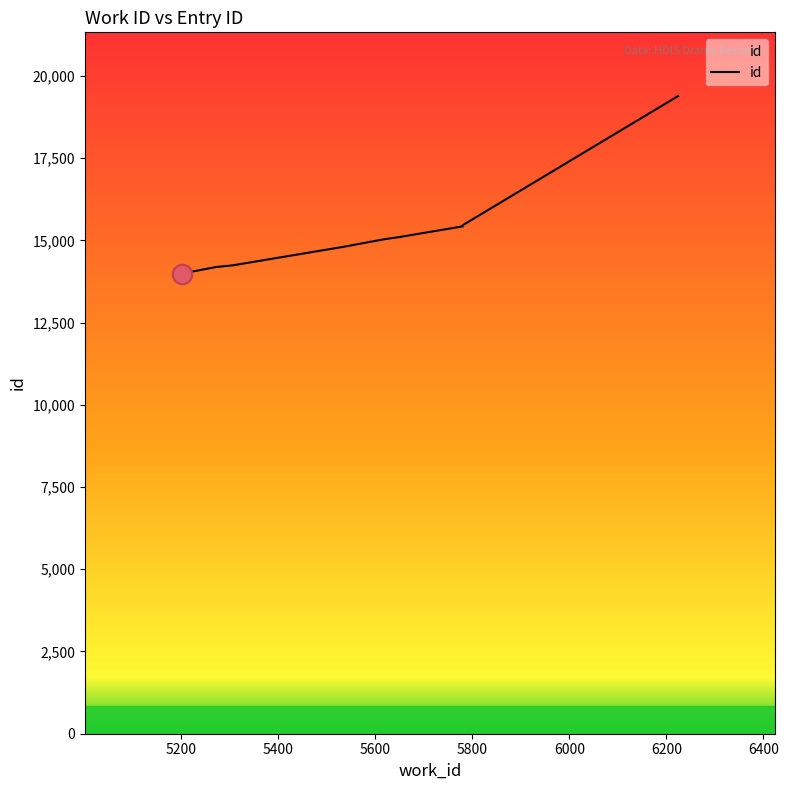

What is the change in value from 5271 to 5780?

+1237